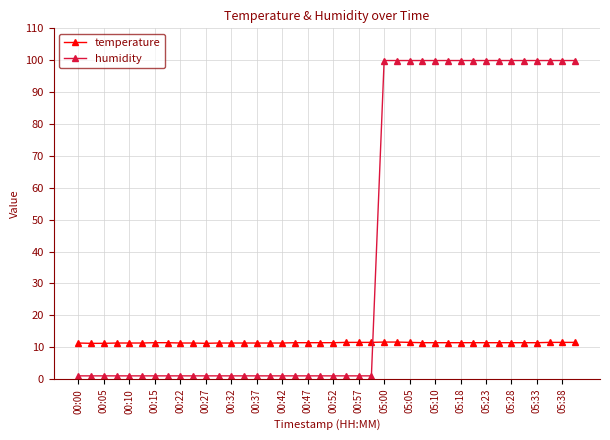

What is the minimum value for temperature?

11.2